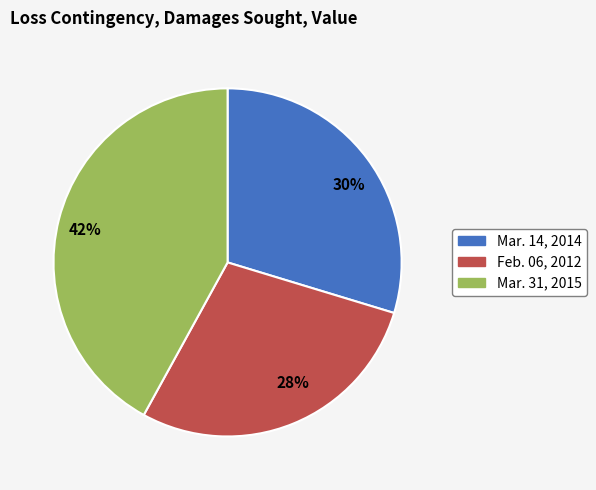

Count the number of slices in the pie.

3